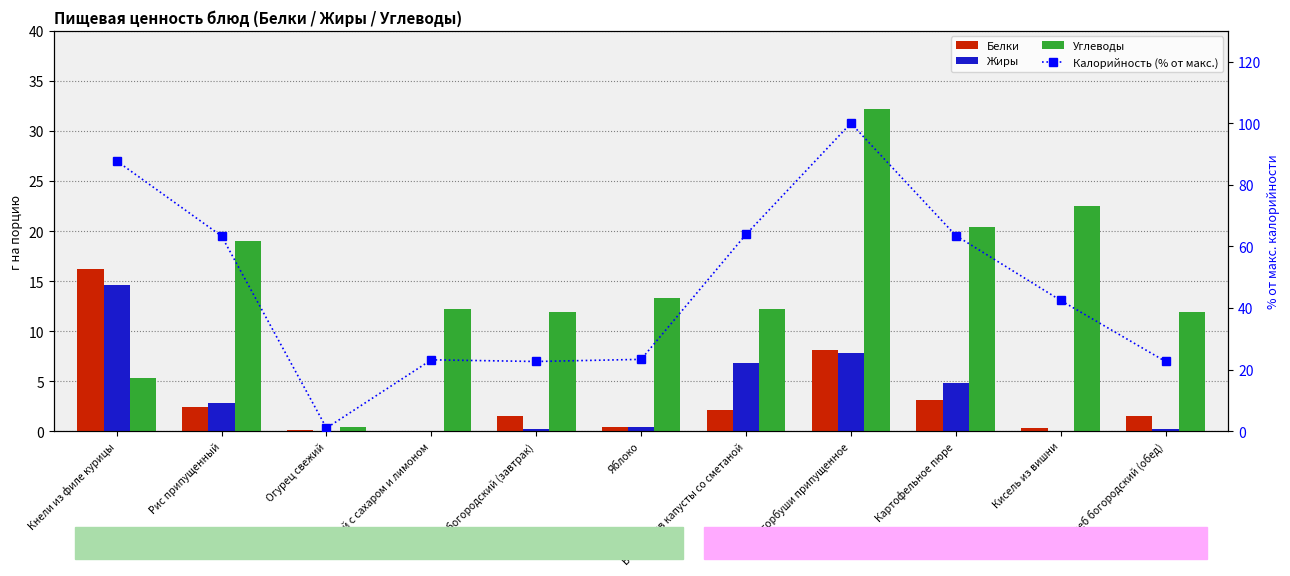

Is it true that Калорийность (% от макс.) equals 63.5 at Картофельное пюре?

True